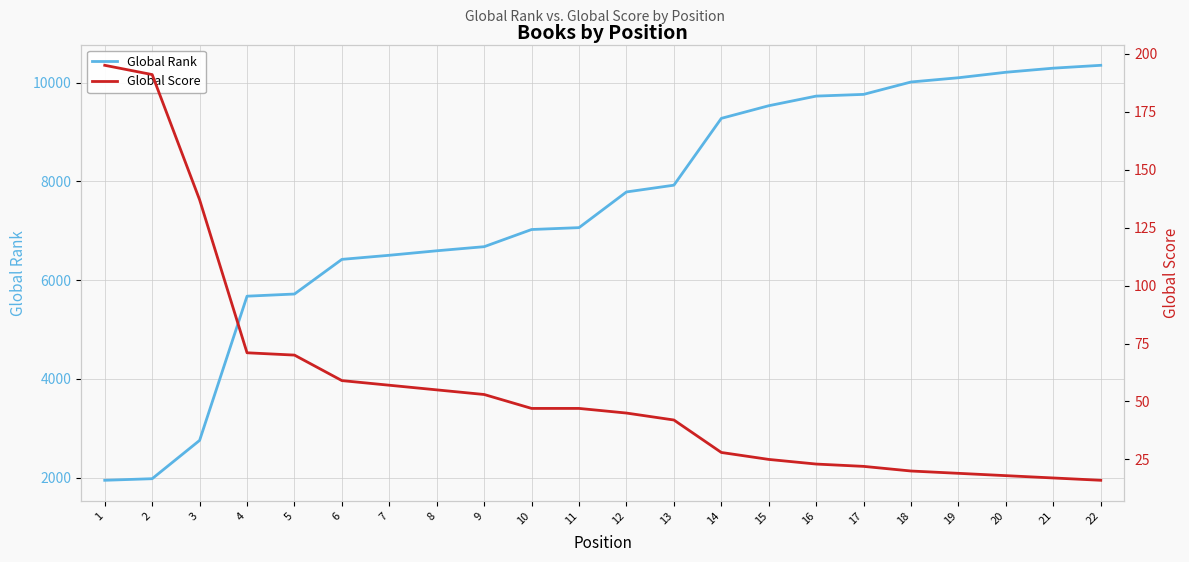

Reading left to right, extract all data points from this chart.

Global Rank: 1=1946	2=1978	3=2754	4=5676	5=5720	6=6422	7=6505	8=6596	9=6679	10=7027	11=7065	12=7788	13=7925	14=9279	15=9535	16=9730	17=9765	18=10016	19=10102	20=10213	21=10296	22=10354
Global Score: 1=195	2=191	3=137	4=71	5=70	6=59	7=57	8=55	9=53	10=47	11=47	12=45	13=42	14=28	15=25	16=23	17=22	18=20	19=19	20=18	21=17	22=16